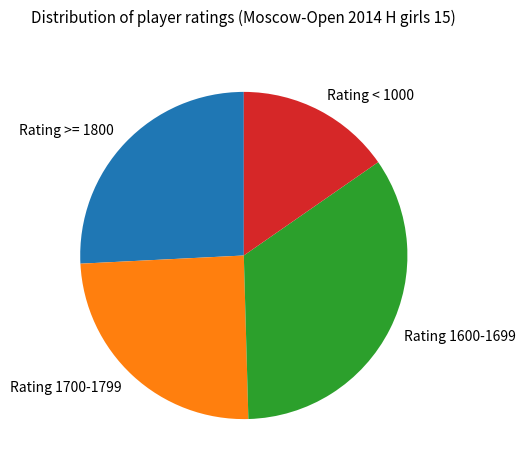

Between Rating >= 1800 and Rating 1600-1699, which is larger?

Rating 1600-1699